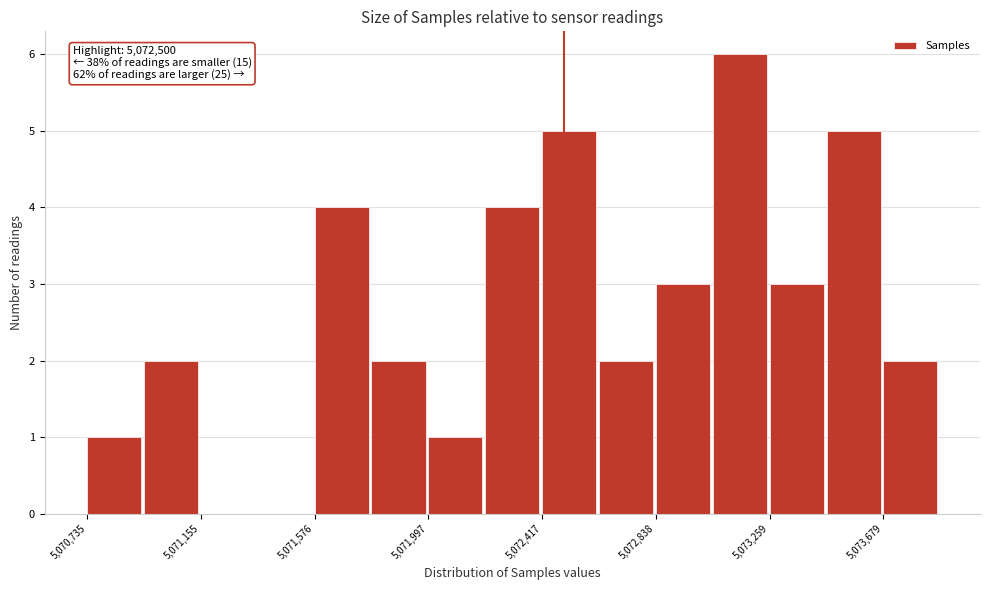

Which range on the x-axis has the tallest bar?

5073050 to 5073250